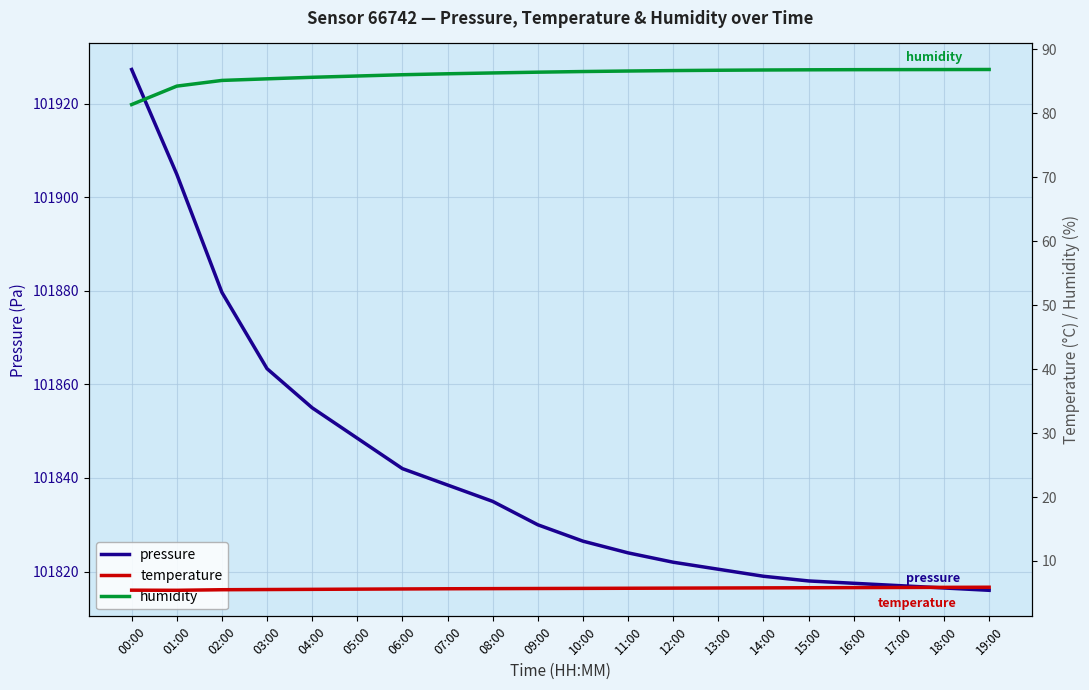

How many lines are shown in the chart?

3